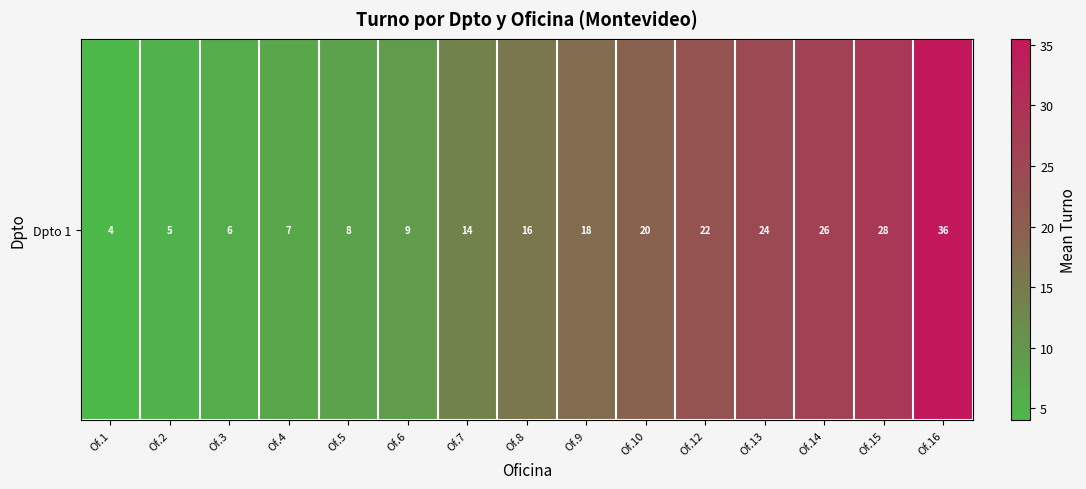

Between Of.4 and Of.1, which is larger?

Of.4